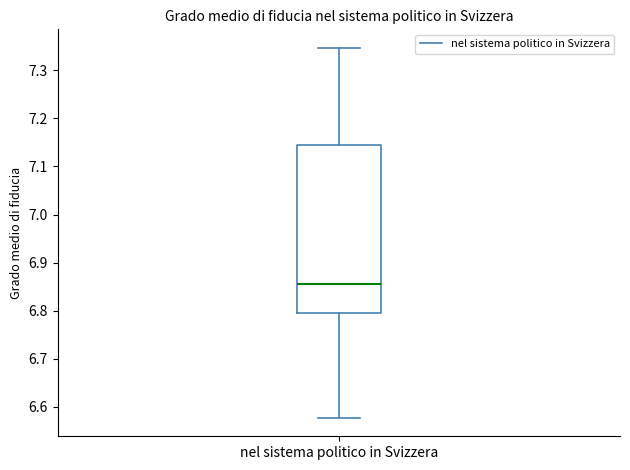

Read this box plot against the y-axis: the position of the median line, the range covered by the box, and the ends of both whiskers. The values are not printed on the chart, so give them approximately, as read against the axis.

median 6.86, box 6.79 to 7.14, whiskers 6.58 to 7.35